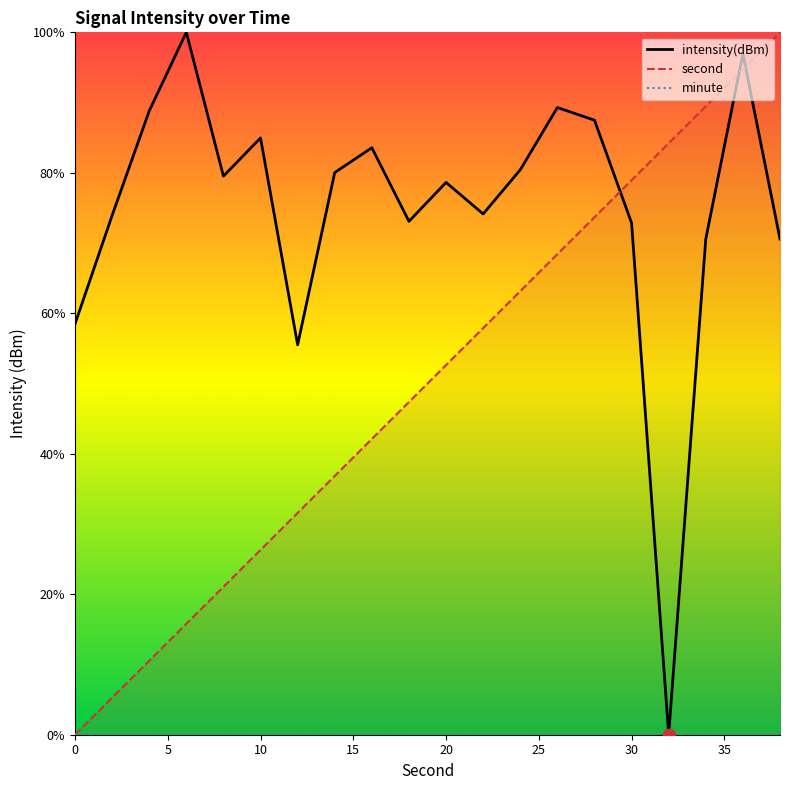

What are all the series names shown in the legend?

intensity(dBm), second, minute